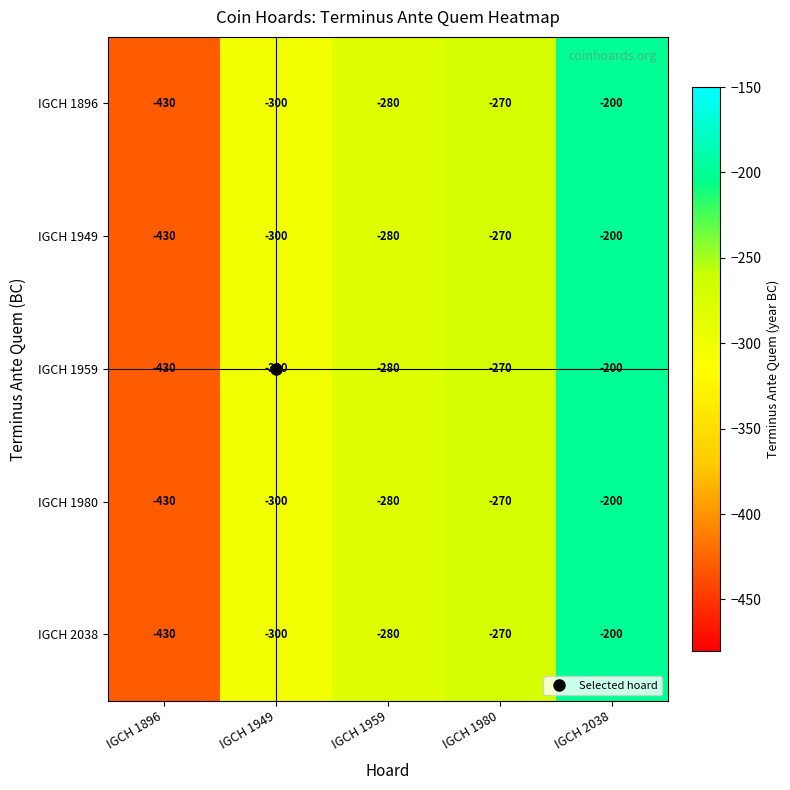

List the labels in order of IGCH 1896 value, smallest first.

IGCH 1896, IGCH 1949, IGCH 1959, IGCH 1980, IGCH 2038